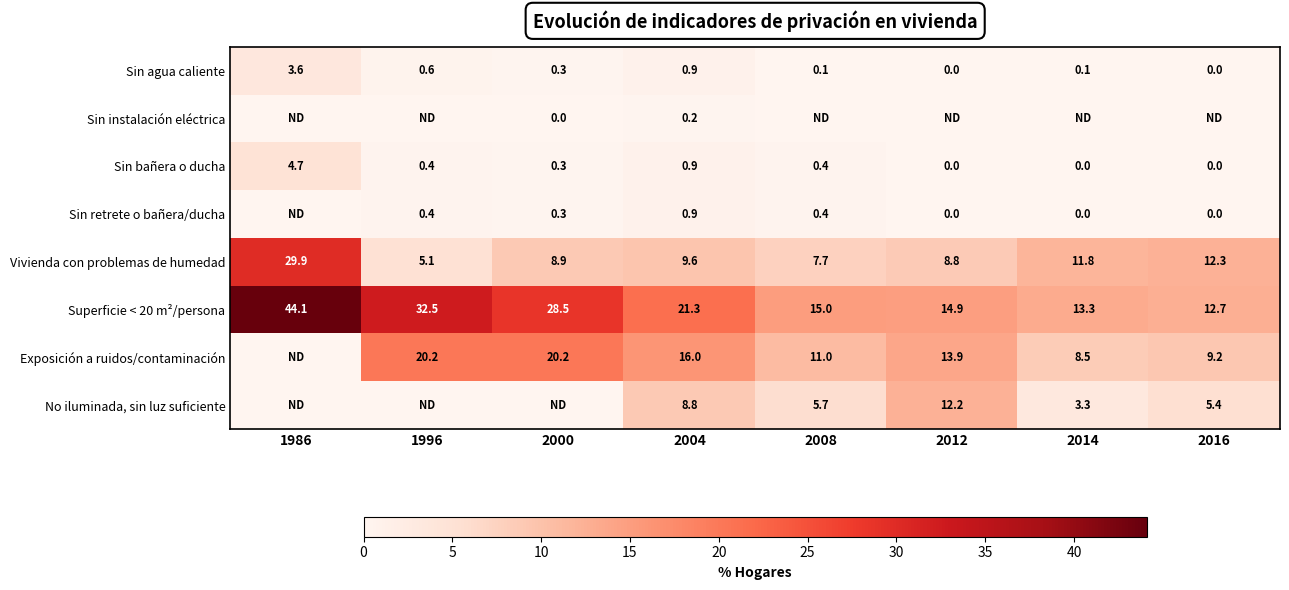

What is the total value across all series at 2014?

37.0